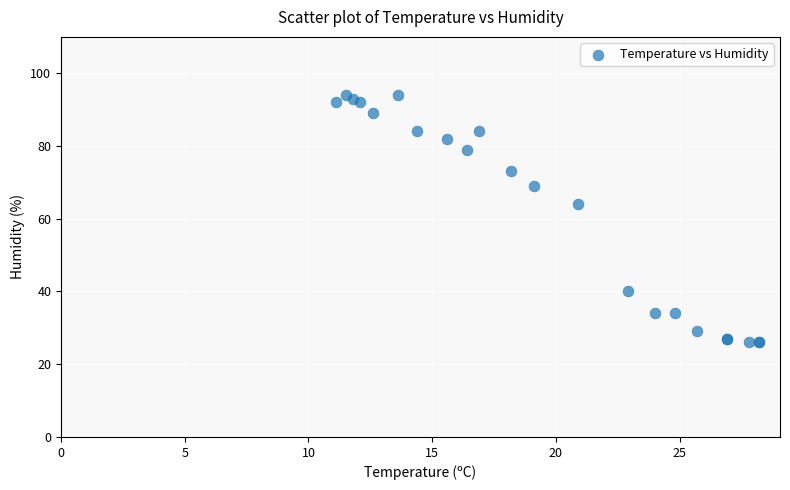

What Y value in the scatter plot is closest to 60?

64